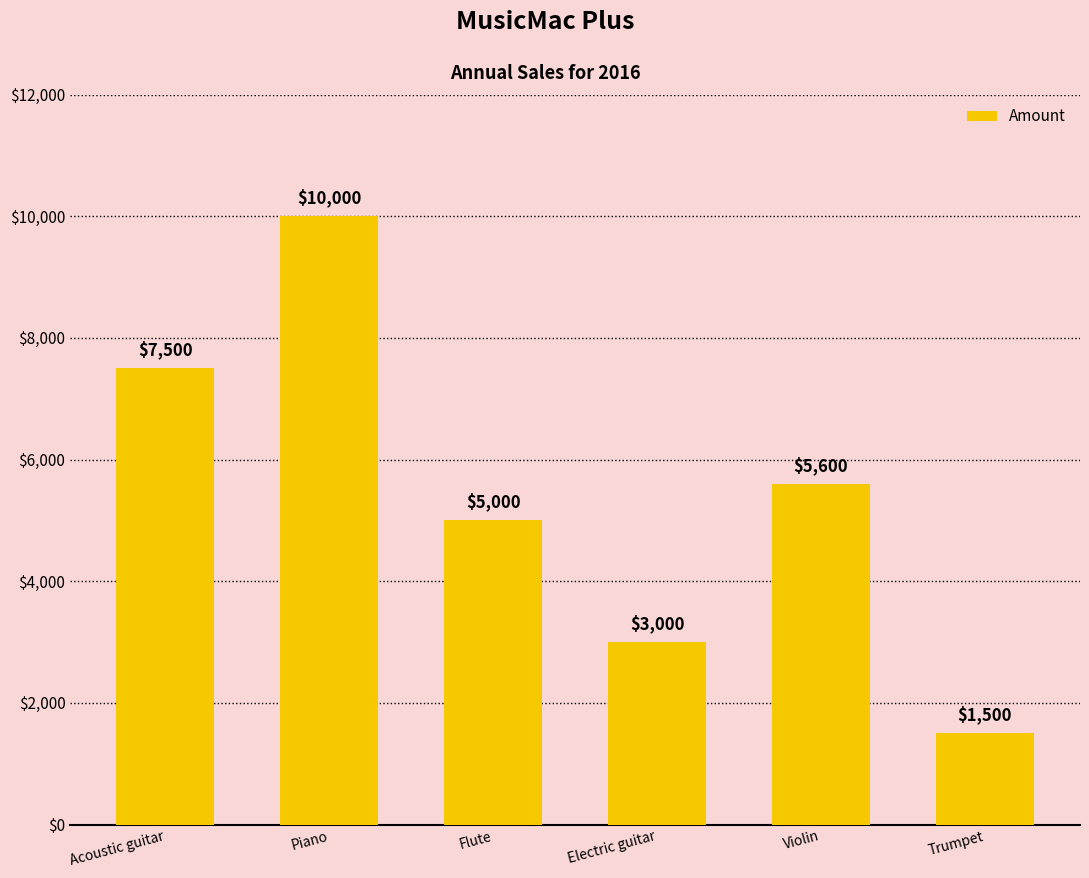

The value at Electric guitar is 1272. True or false?

False